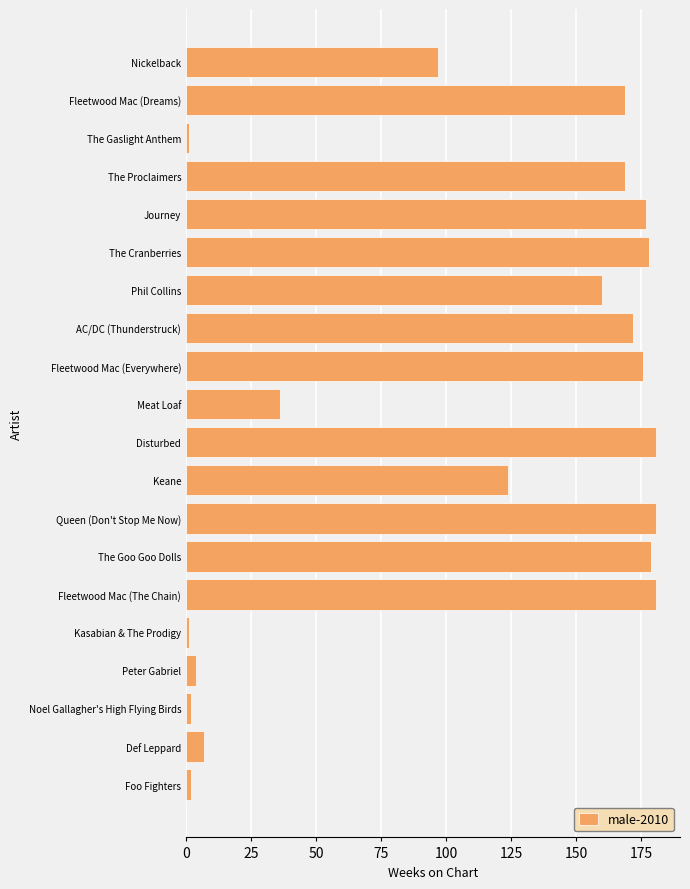

The chart shows a value of 79 at Queen (Don't Stop Me Now). True or false?

False